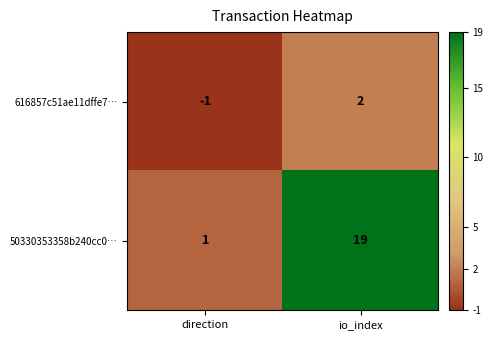

The 50330353358b240cc0… series shows 1 at direction. True or false?

True